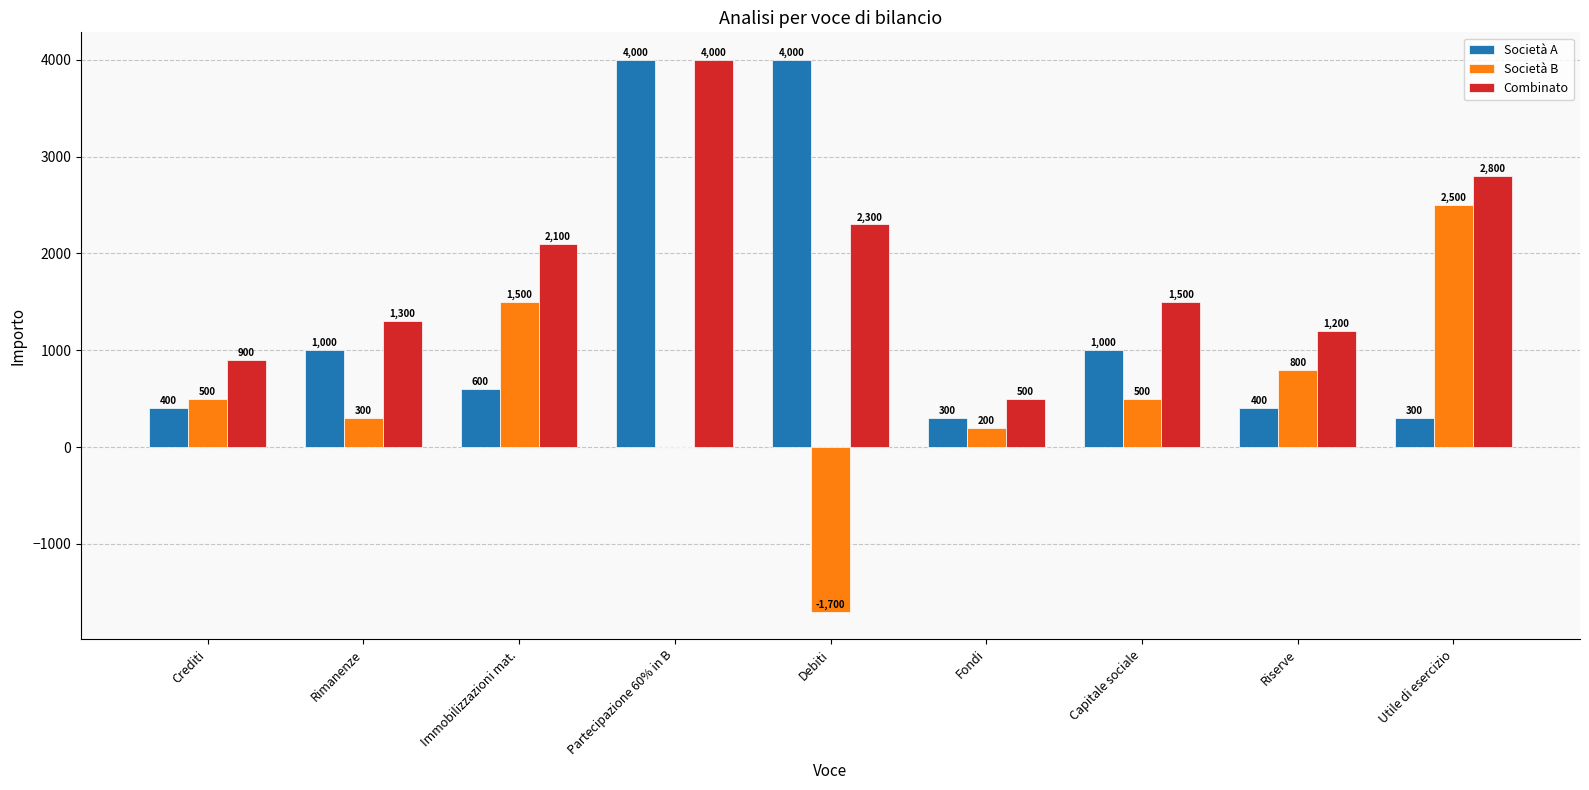

Where is Combinato nearest to the value 2250?

Debiti